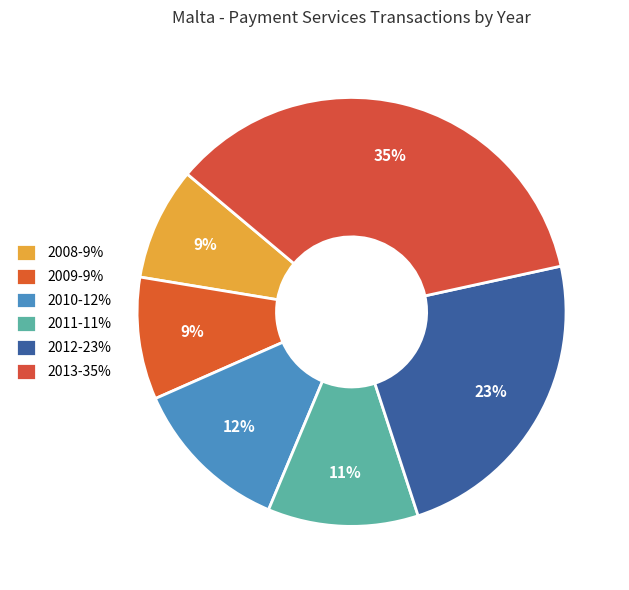

How many segments does this pie chart have?

6